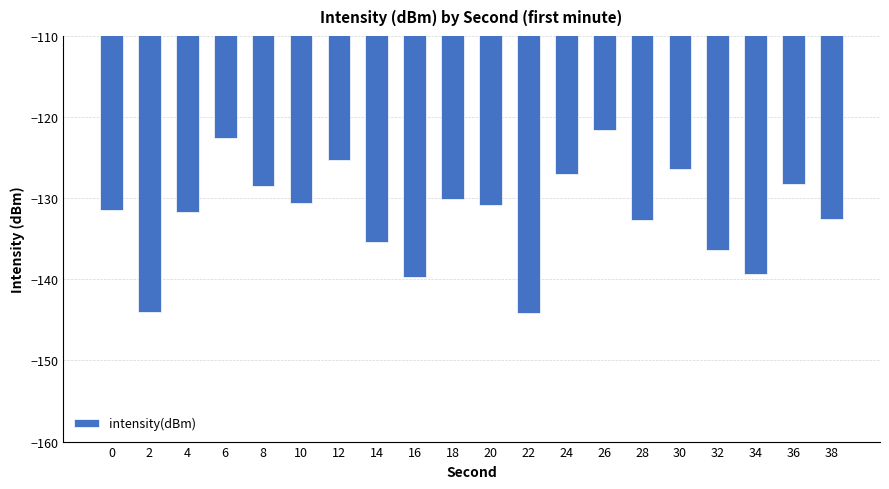

What is the minimum value shown in the chart?

-144.1